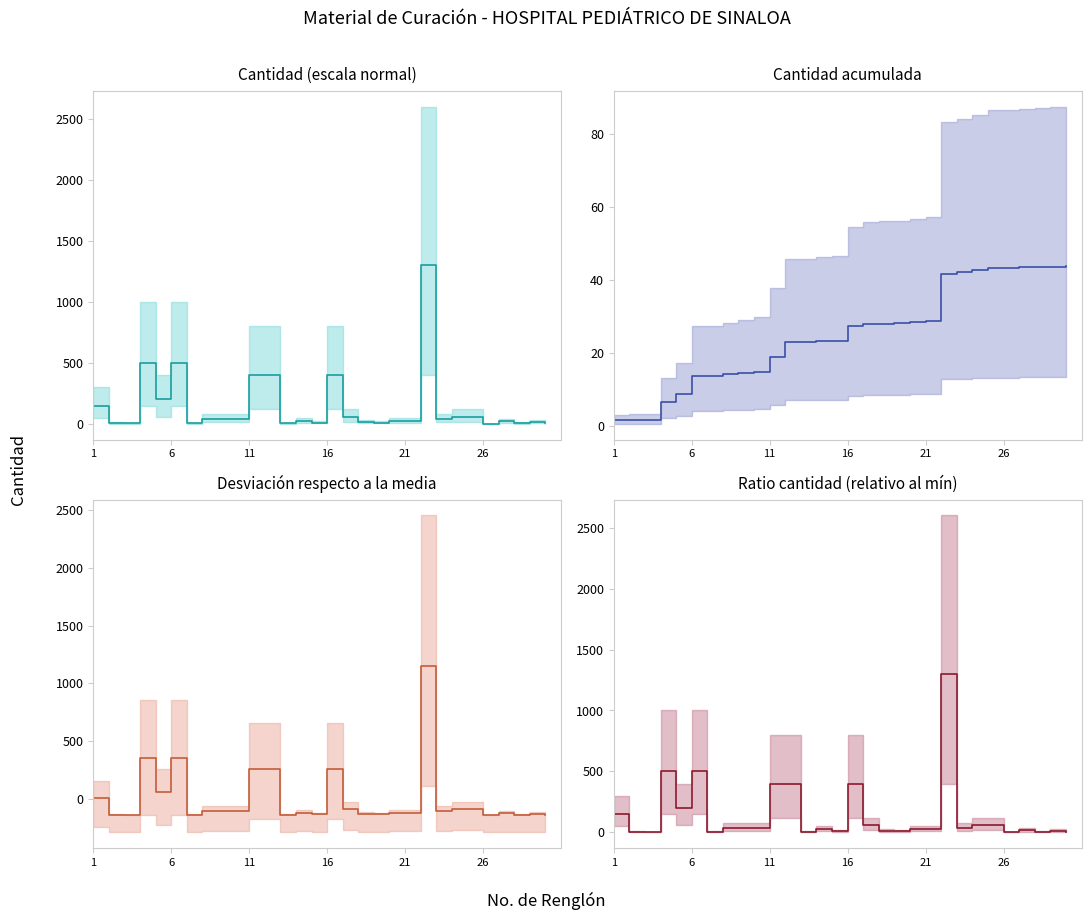

What value does the CANTIDAD (línea) series have at 23?

60.0